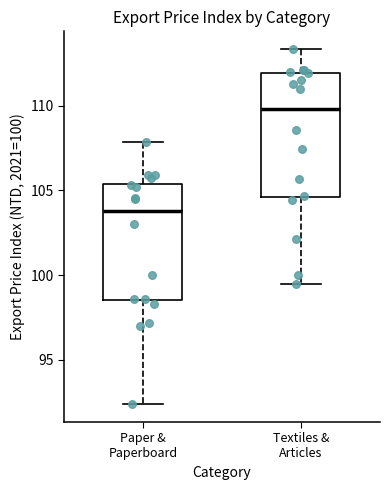

Reading left to right, read every box against the y-axis: the position of its median line, the range the box covers, and the ends of its whiskers. The values are not printed on the chart, so give them approximately, as read against the axis.

Paper & Paperboard: median 104.0, box 98.5 to 105.5, whiskers 92.5 to 108.0
Textiles & Articles: median 110.0, box 104.5 to 112.0, whiskers 99.5 to 113.5